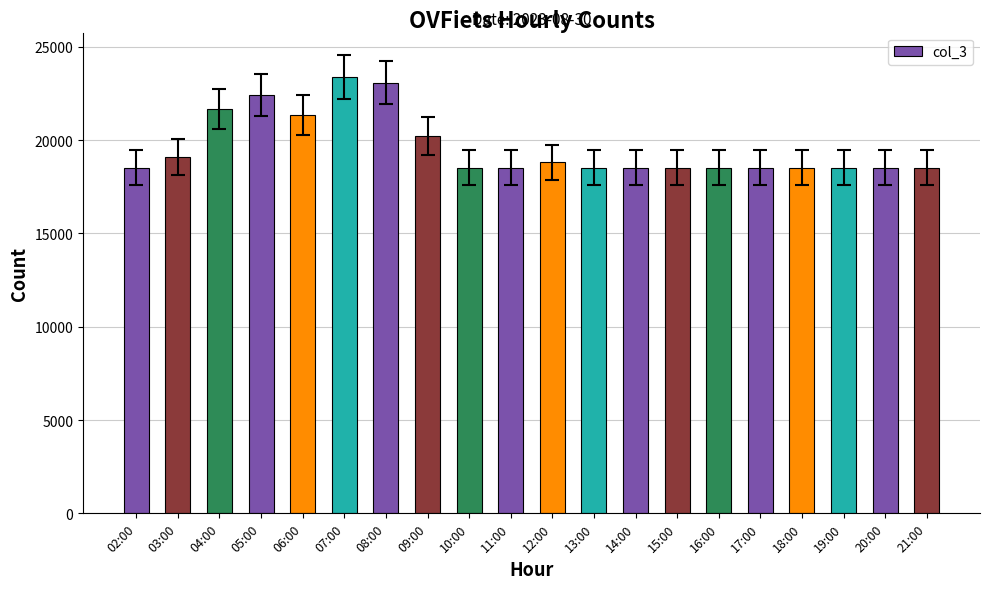

Where is the data nearest to the value 20945?

06:00